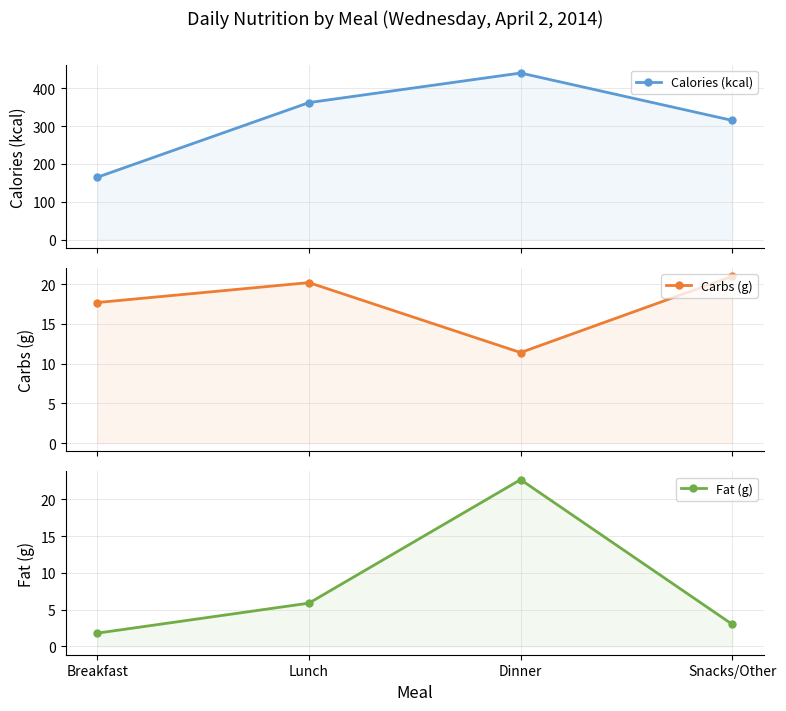

What is the label of the 1st point from the left?

Breakfast